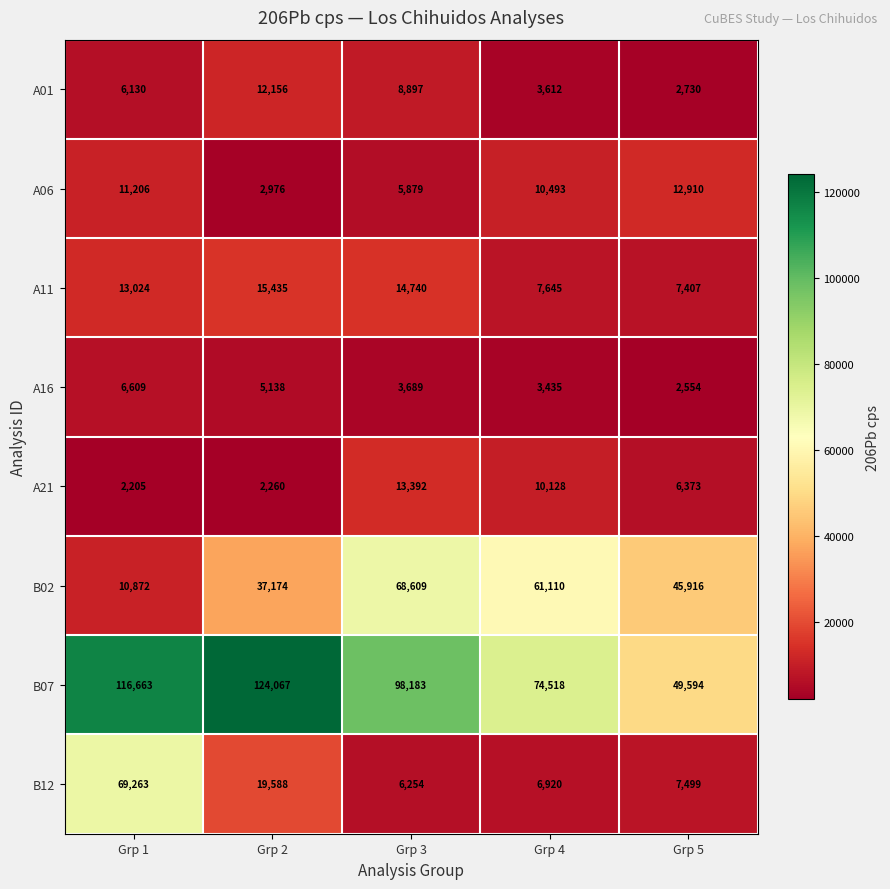

The value of B07 at Grp 2 is 124067. True or false?

True